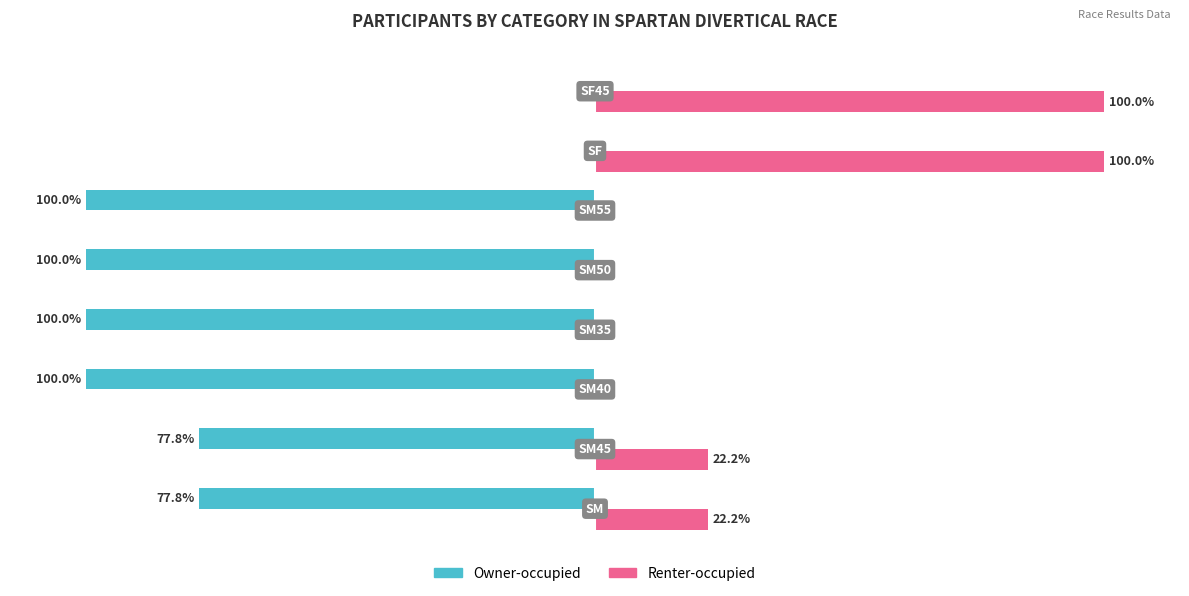

Which series has the largest total across all categories?

Renter-occupied